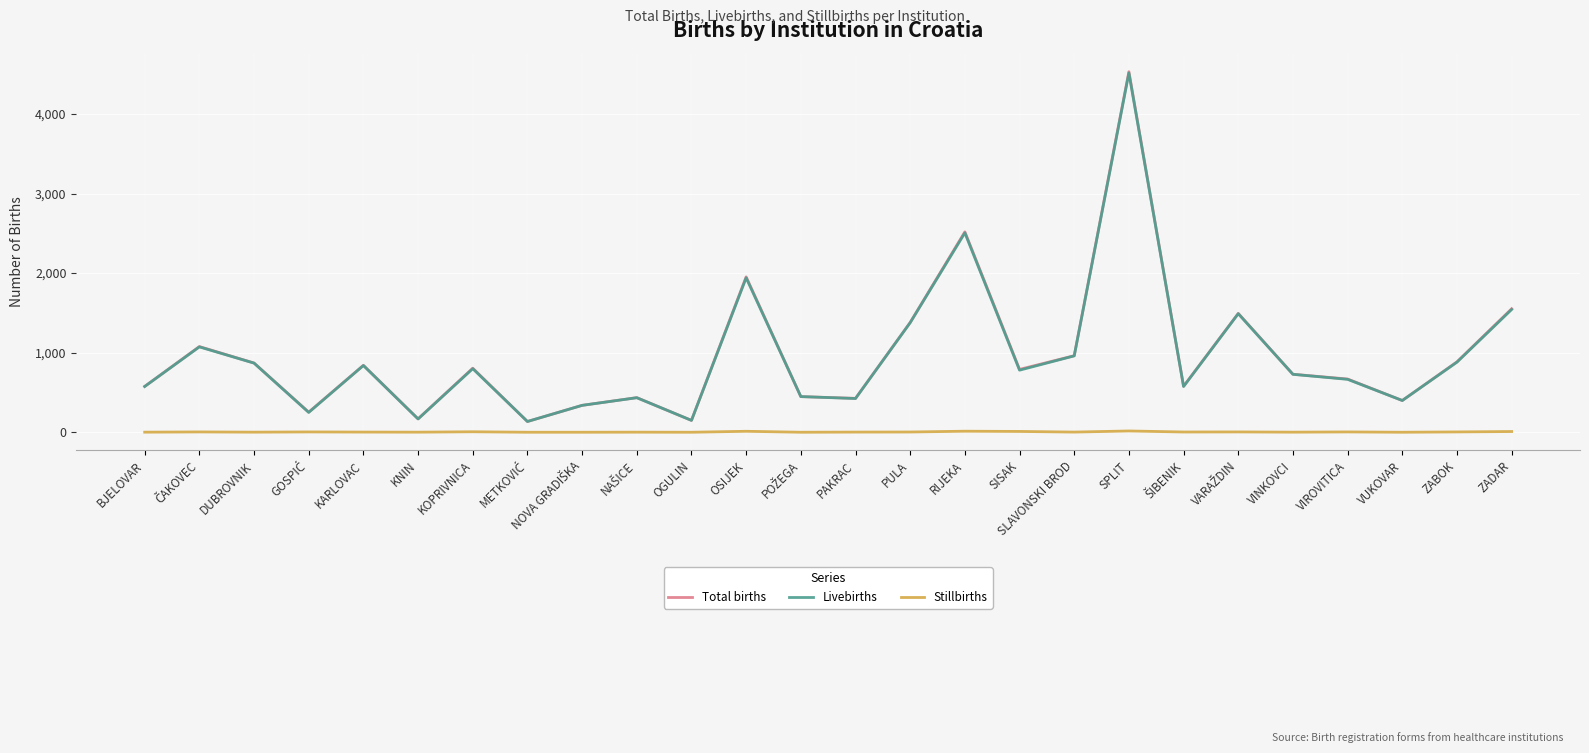

Where is Total births nearest to the value 2333?

RIJEKA